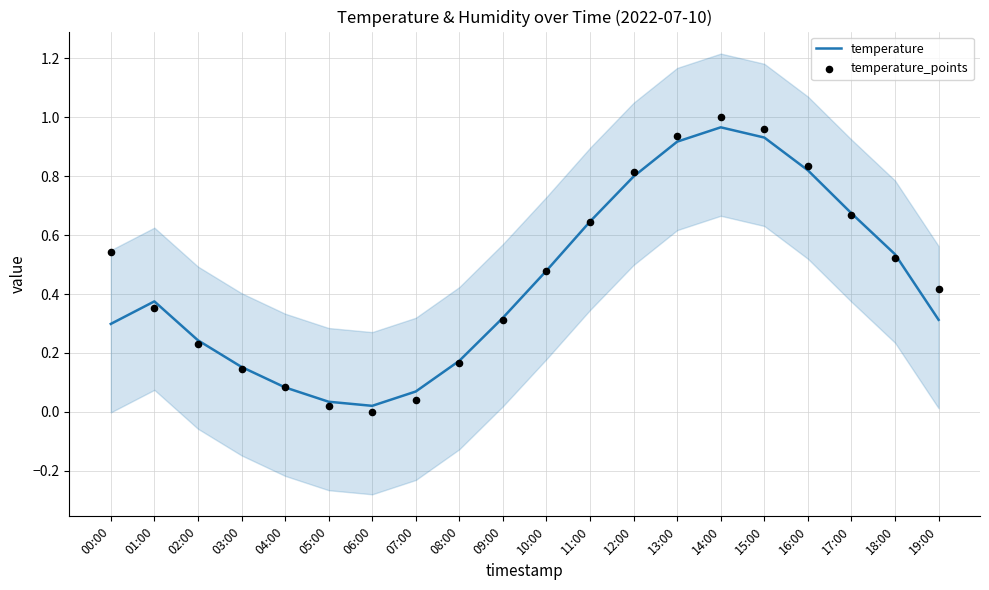

At which category is the sum across all series the highest?

14:00